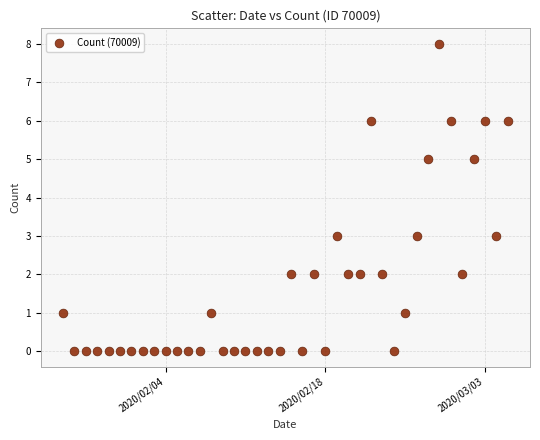

What is the range of X values (max minus min)?

39